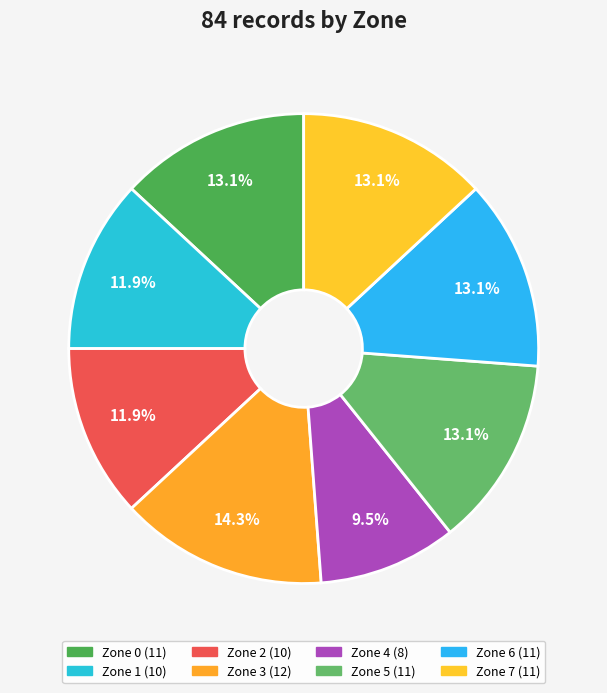

How many slices are in this pie chart?

8